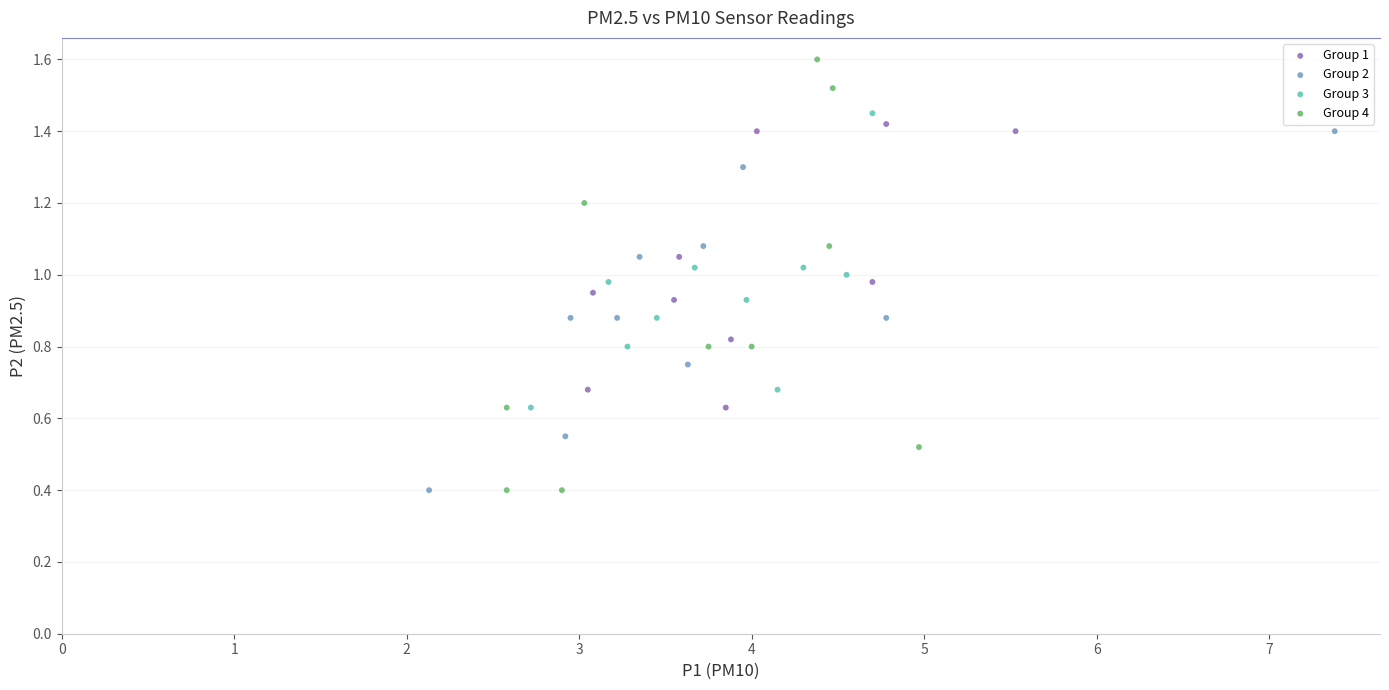

Which series has the largest Y range (max minus min)?

Group 4